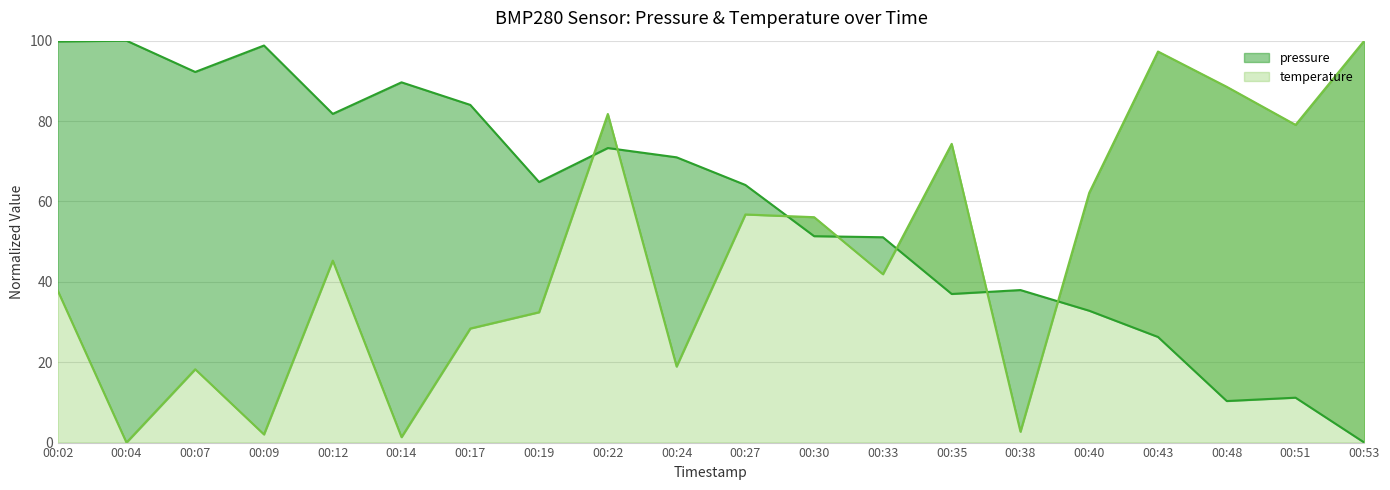

Where is the first local minimum for pressure?

00:07